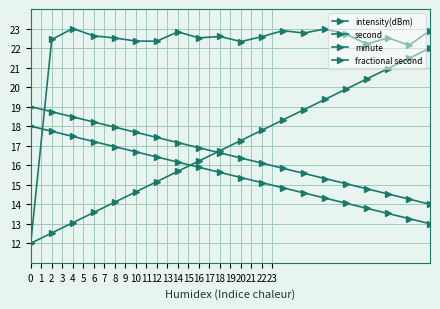

Does the chart have visible grid lines?

Yes